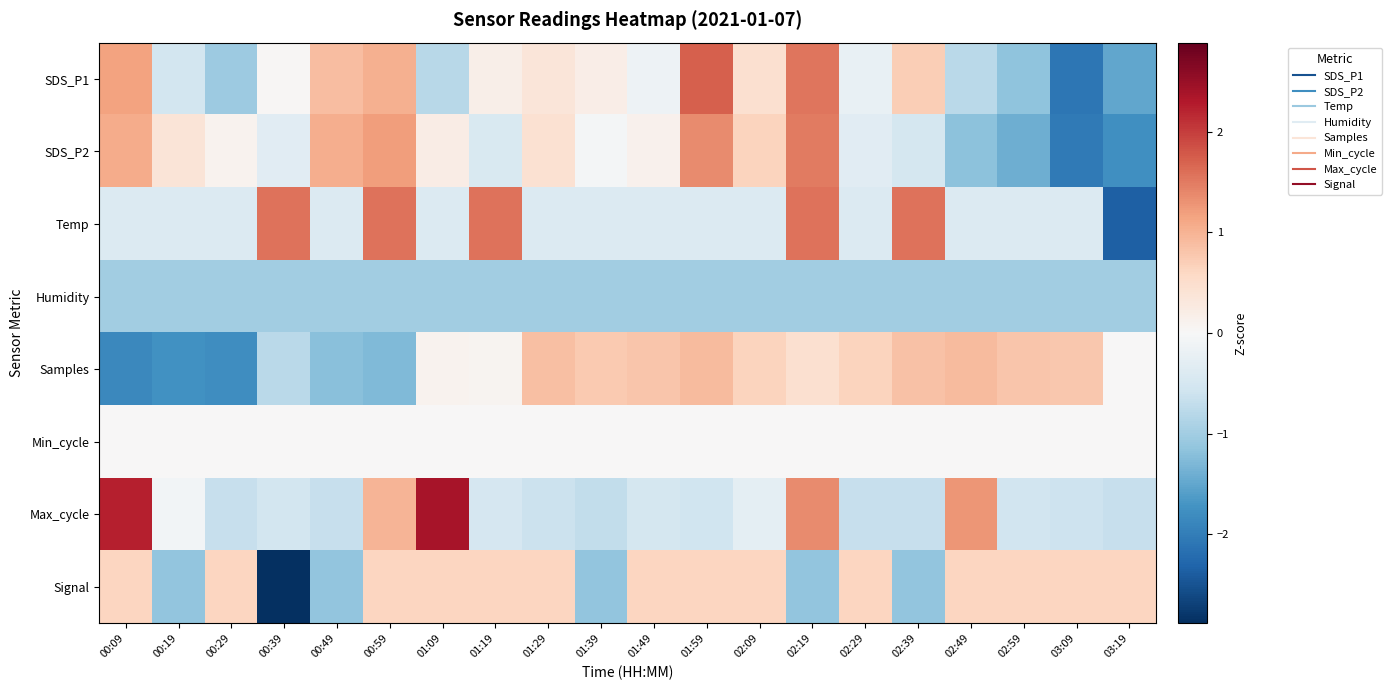

Which series has the largest range (max minus min)?

Temp